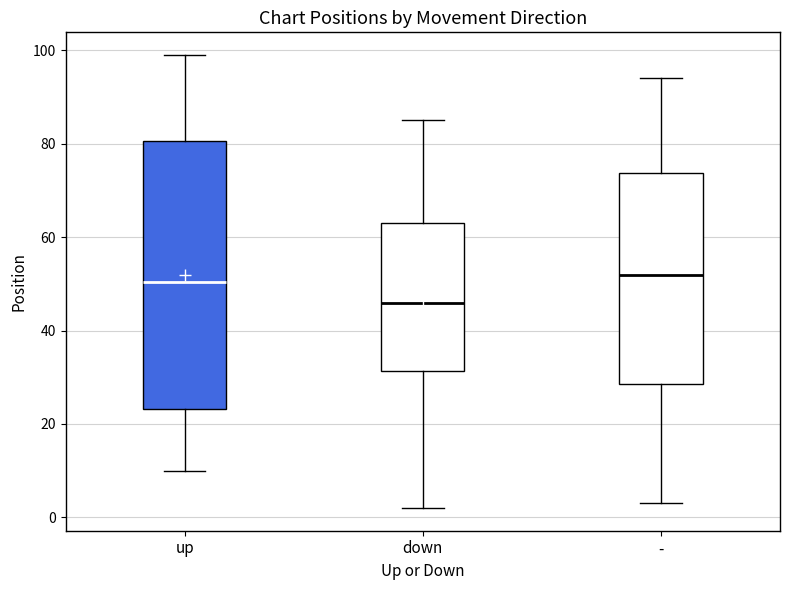

Which box's median line is the lowest?

down